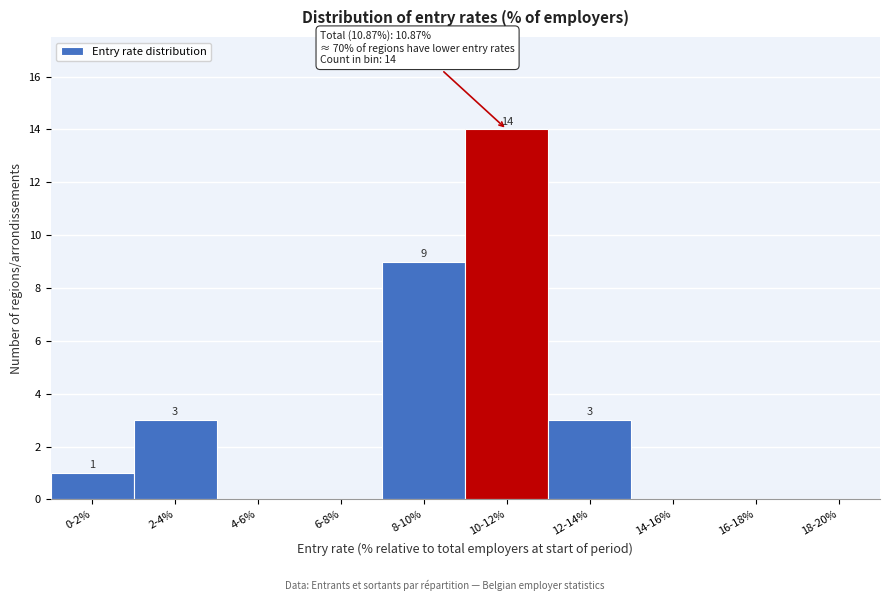

Reading left to right, extract all data points from this chart.

0-2%=1	2-4%=3	4-6%=0	6-8%=0	8-10%=9	10-12%=14	12-14%=3	14-16%=0	16-18%=0	18-20%=0